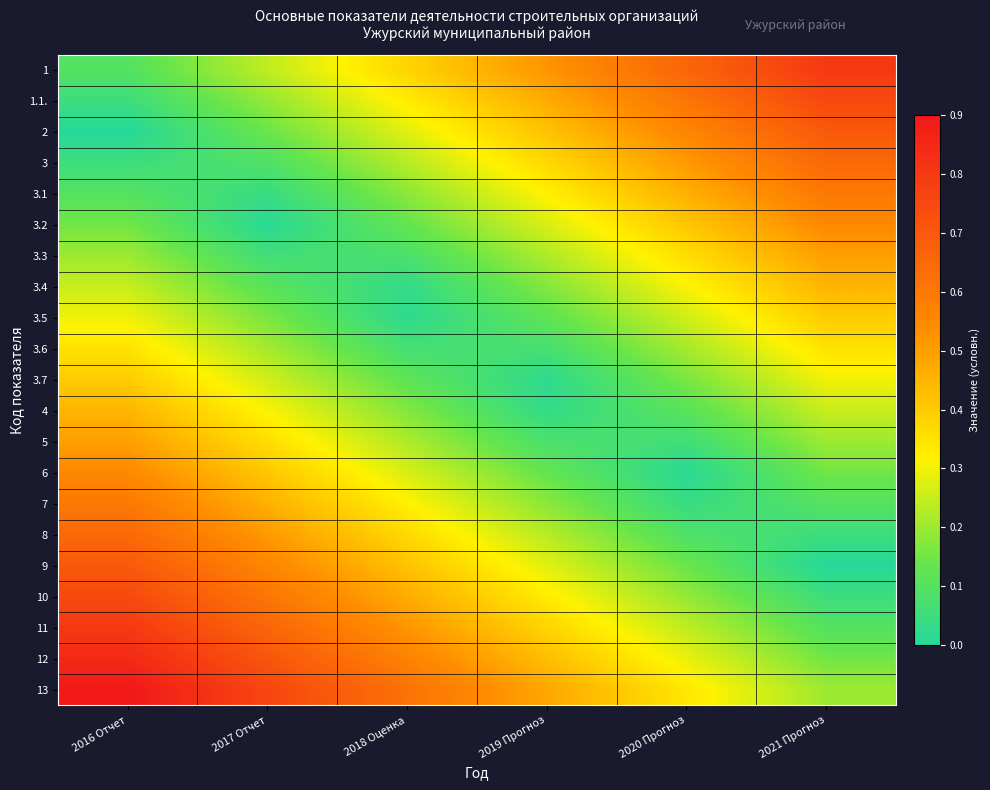

What is the total value across all series at 2019 Прогноз?

5.5